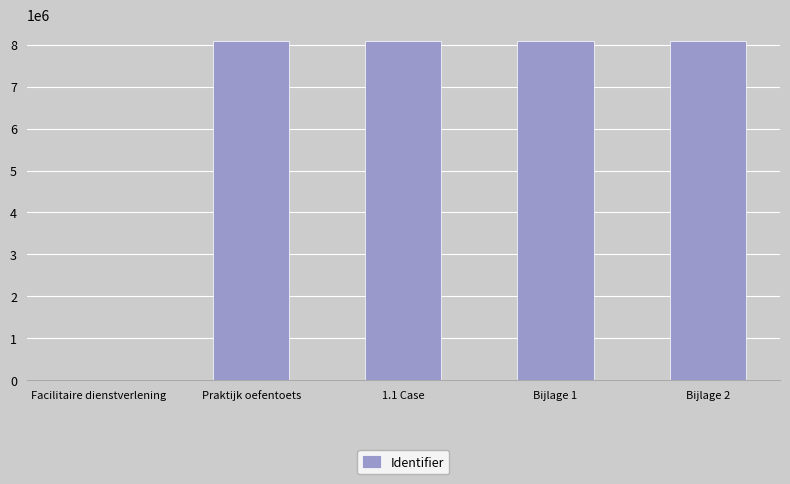

How many categories are shown in the chart?

5